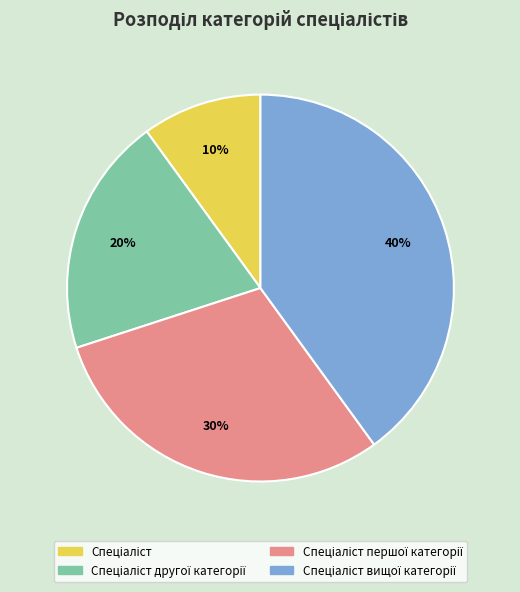

To the nearest percent, what is the difference between the largest and smallest slice percentages?

30%